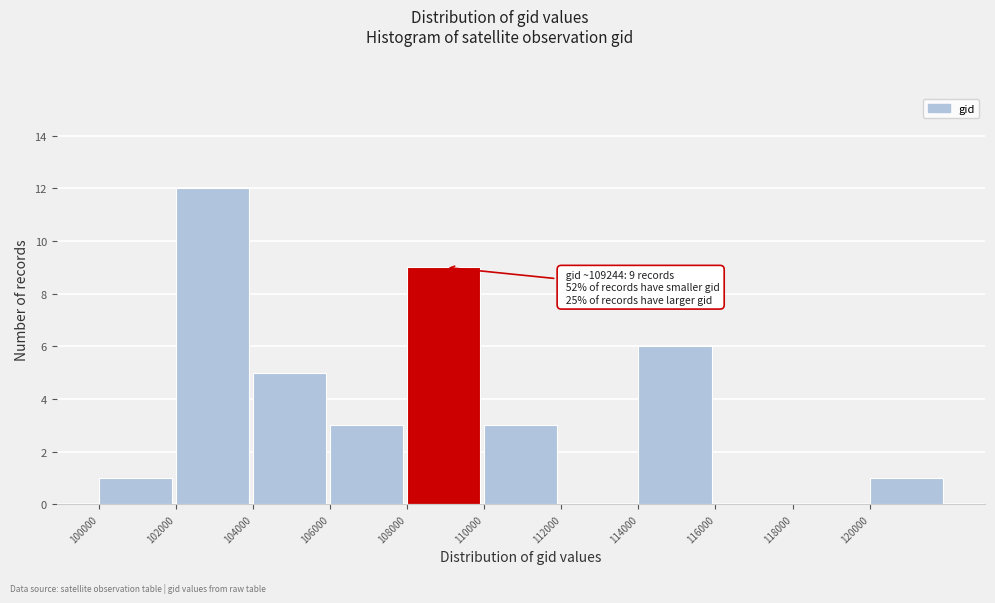

Over which range of the x-axis is the bar tallest?

102000 to 104000